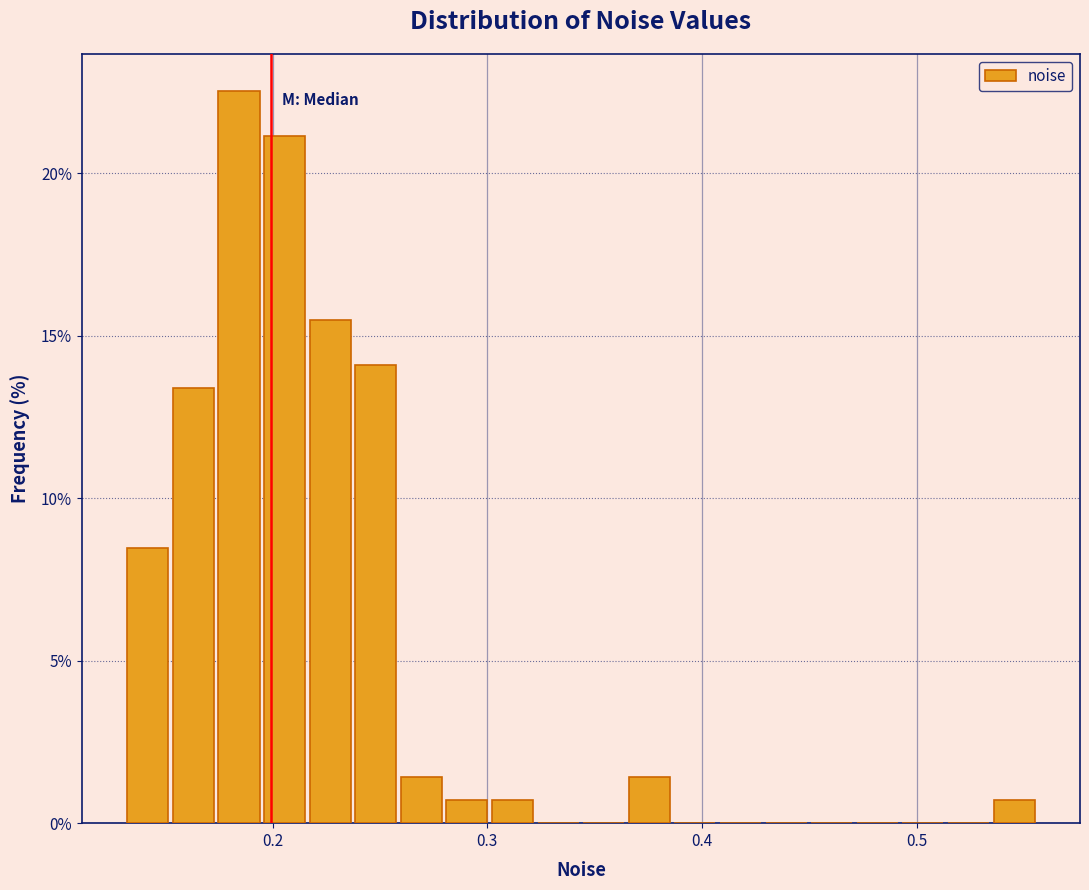

Read against the x-axis, roughly where is the centre of the tallest bar?

0.18